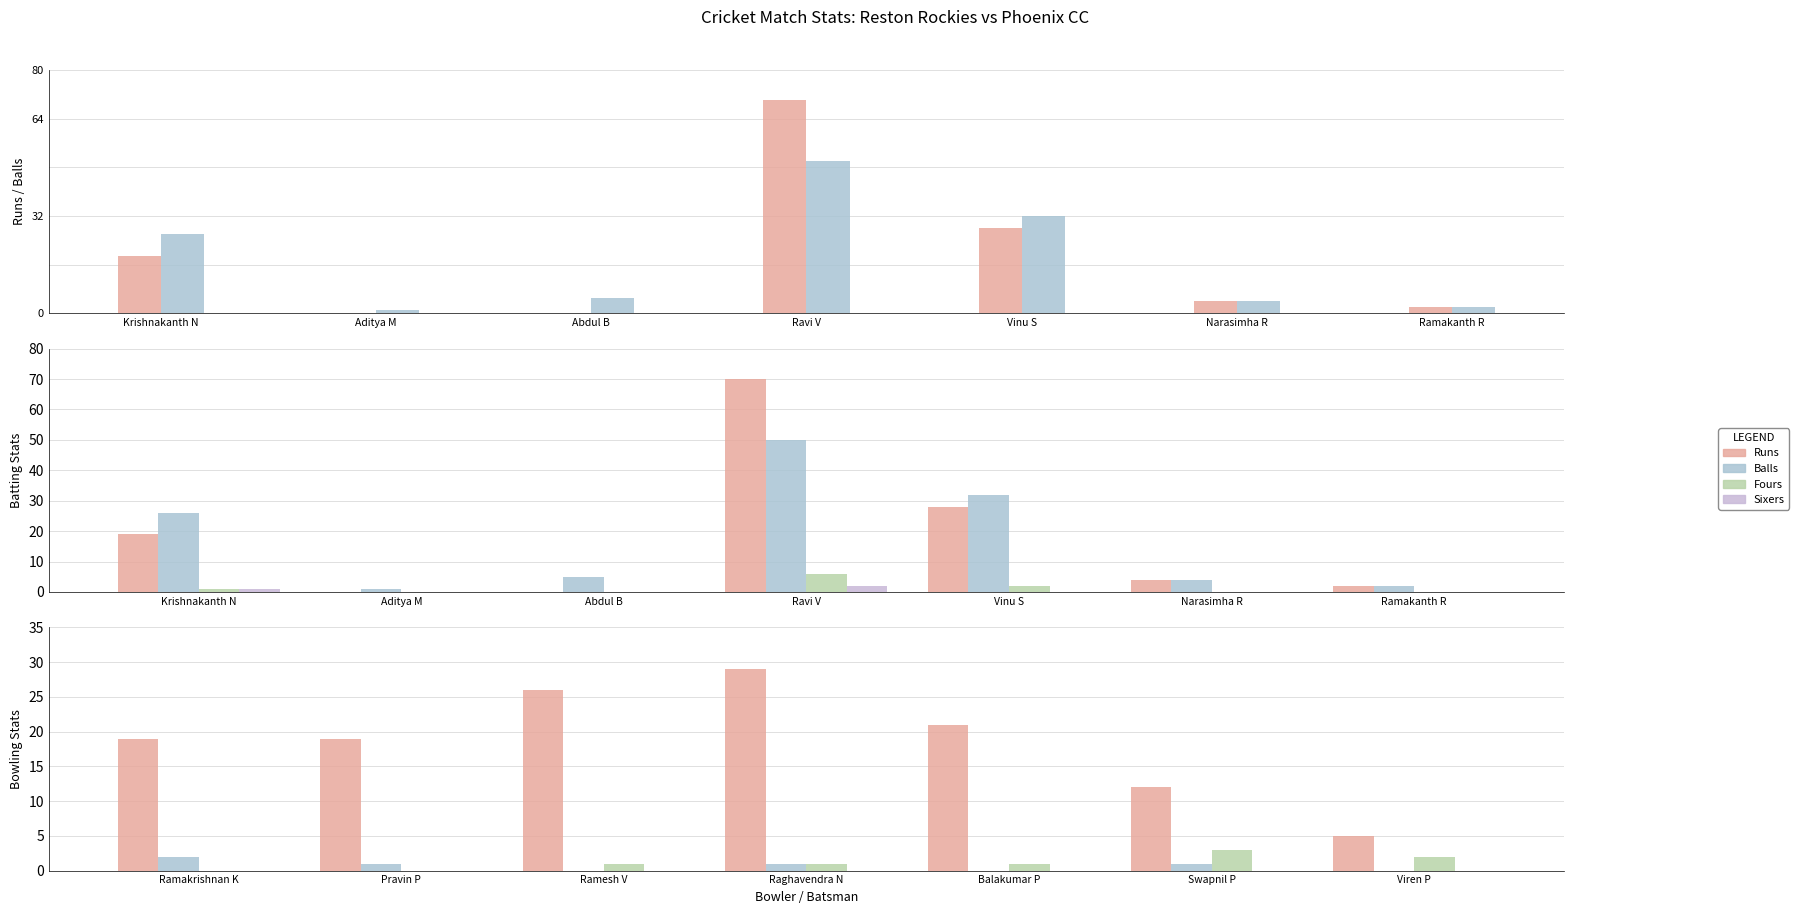

Which label corresponds to the largest value in the chart?

Ravi V